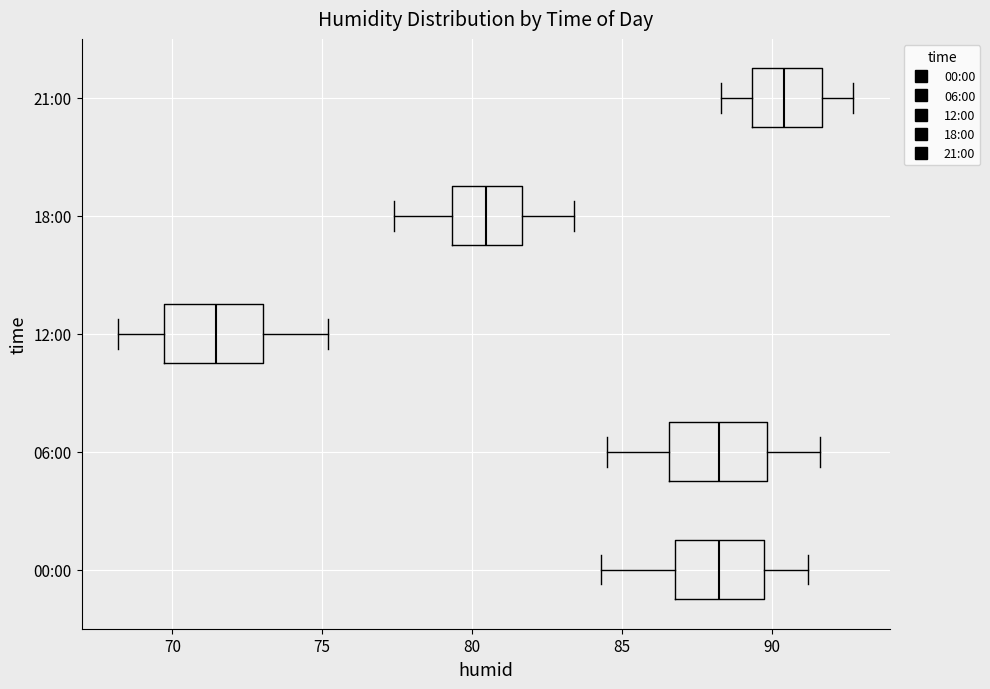

Where is the left edge of the box for 06:00 on the x-axis? The values are not printed on the chart, so give them approximately, as read against the axis.

86.5